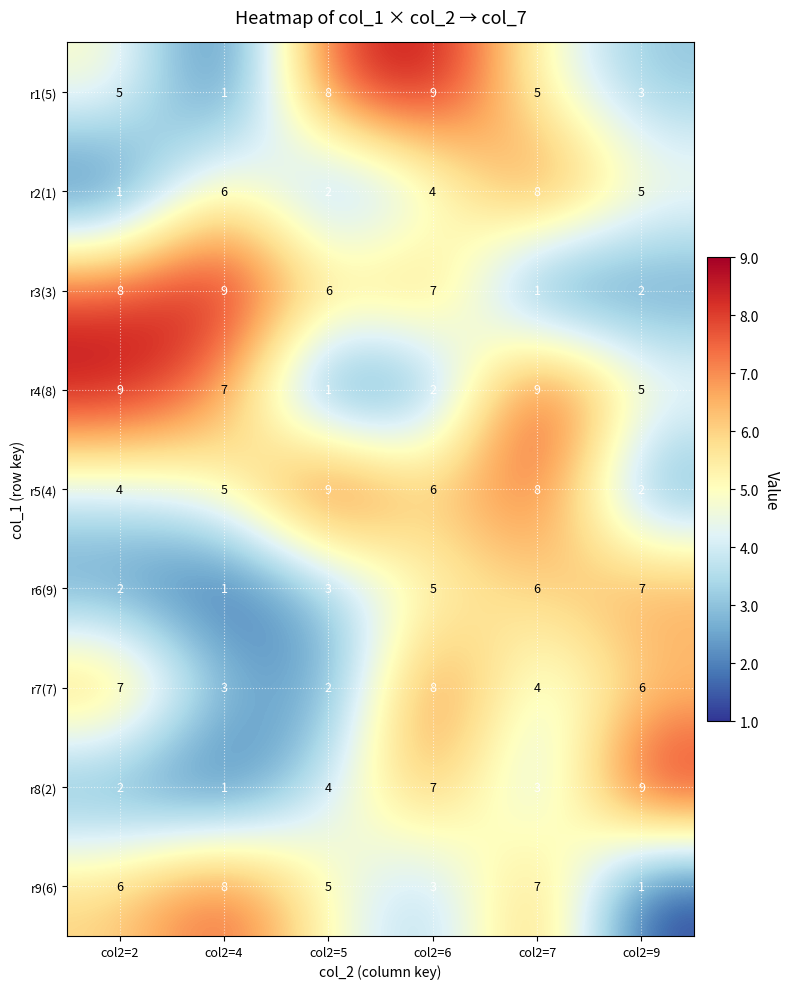

The value of r5(4) at col2=6 is 9. True or false?

False